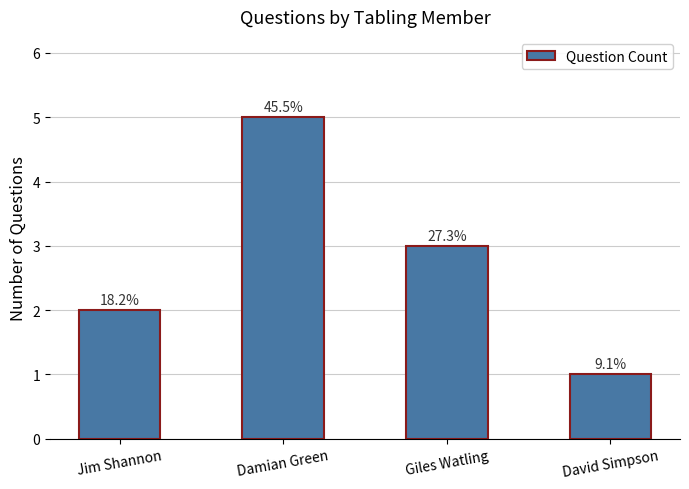

Does the chart contain any negative values?

No